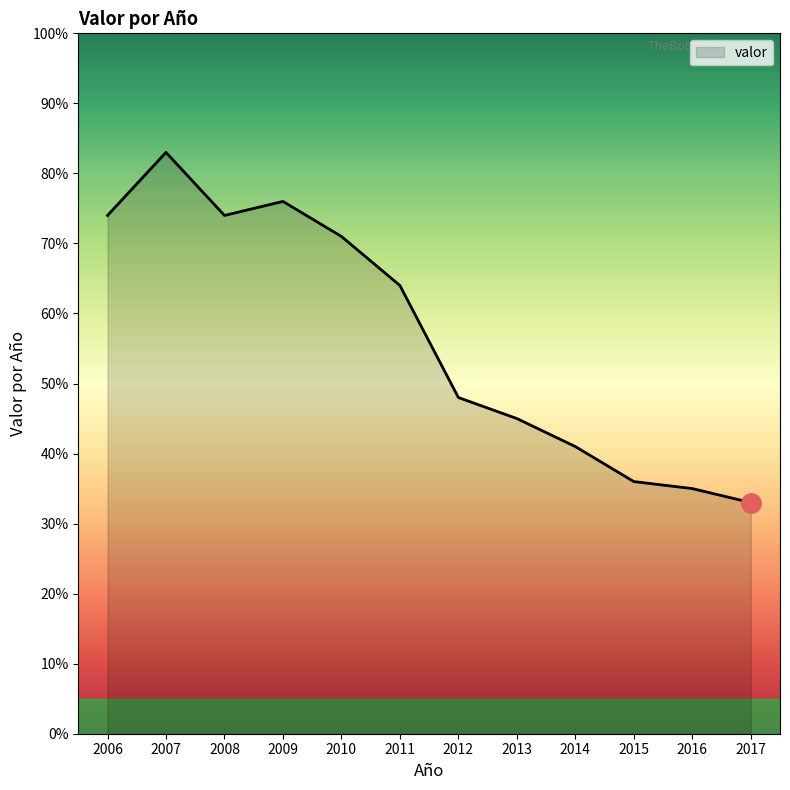

Where is the first local maximum?

2007